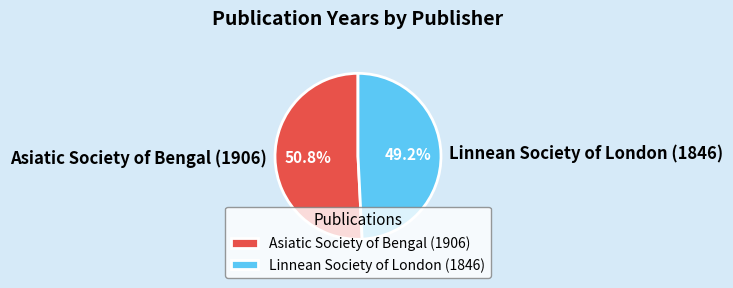

To the nearest percent, what portion does Linnean Society of London (1846) represent?

49%